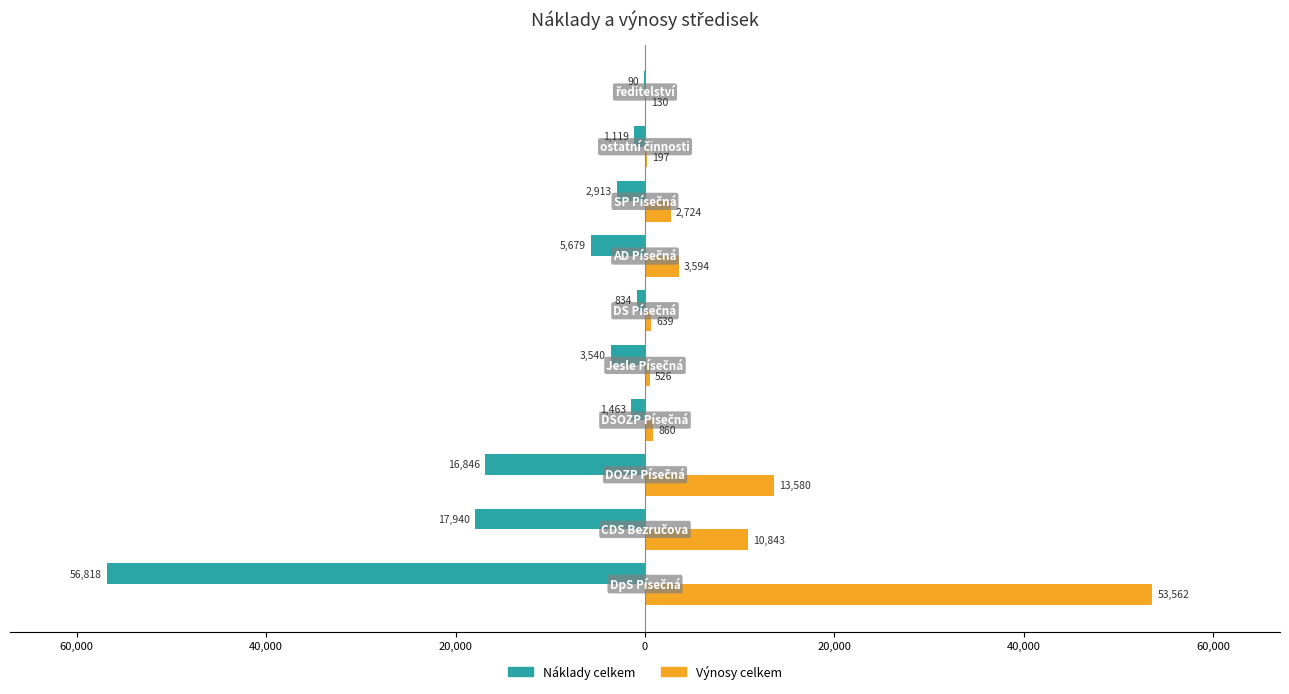

What is the lowest value of the Náklady celkem series?

-56817.9